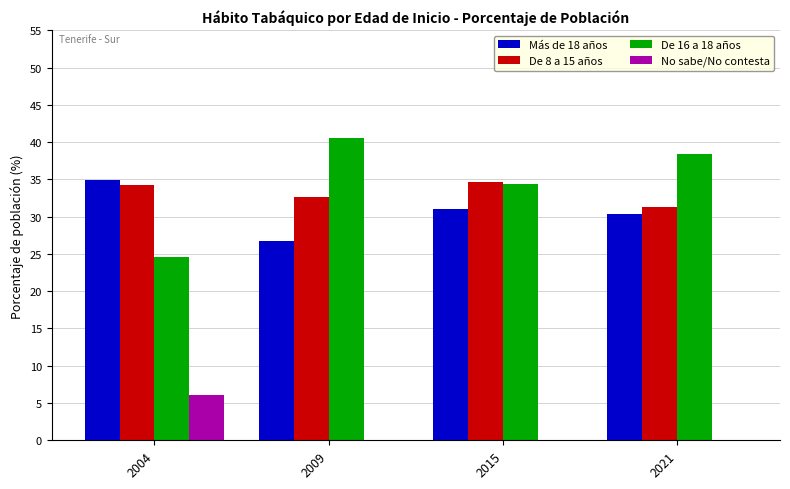

Is the value of Más de 18 años at 2021 greater than the value of De 16 a 18 años at 2004?

Yes